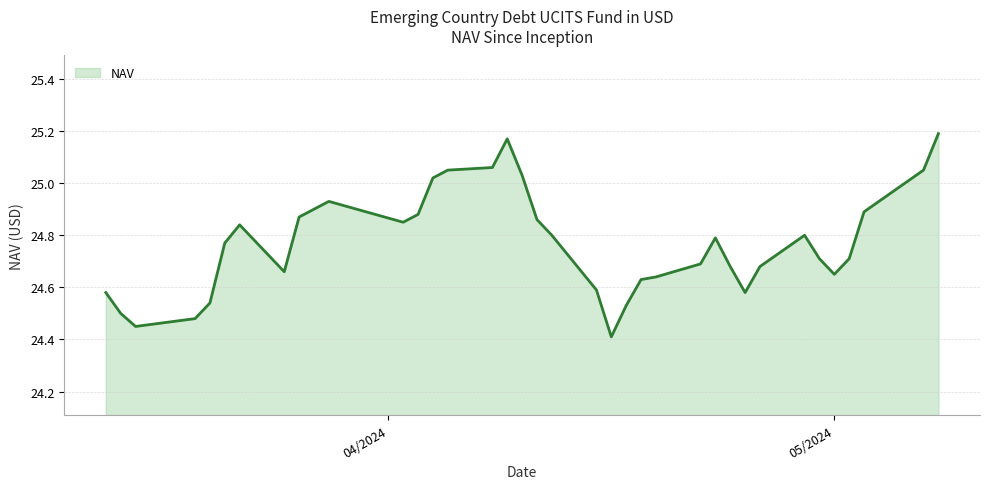

At which category does the data reach its first local valley?

2